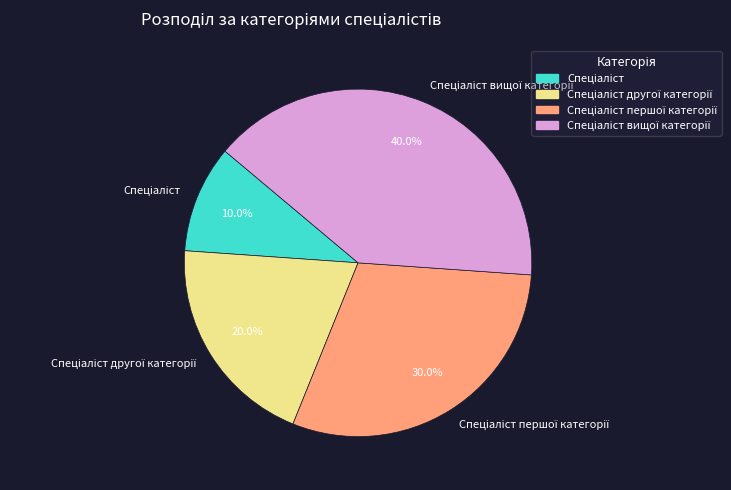

Does any single category account for the majority?

No